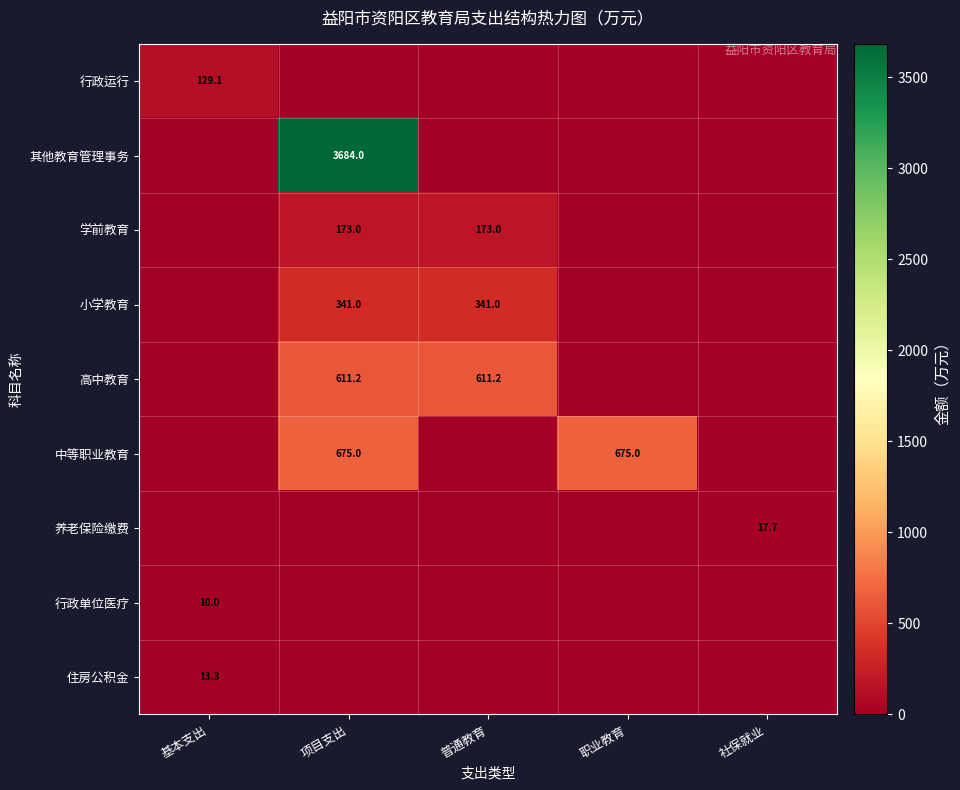

What is the greatest value displayed?

3684.0